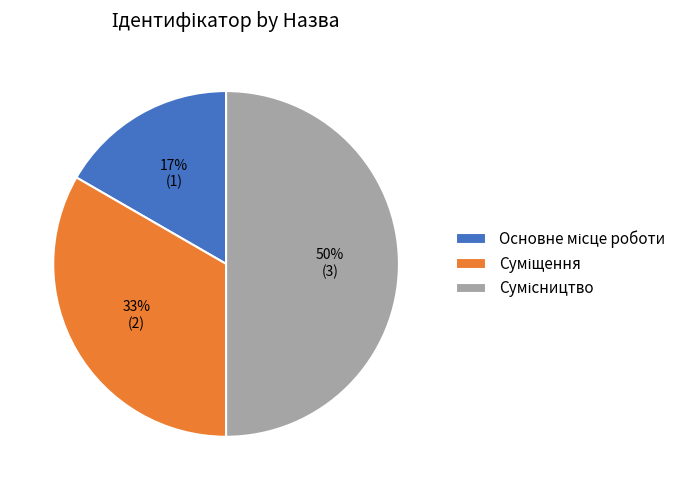

To the nearest percent, what is the difference between the largest and smallest slice percentages?

33%